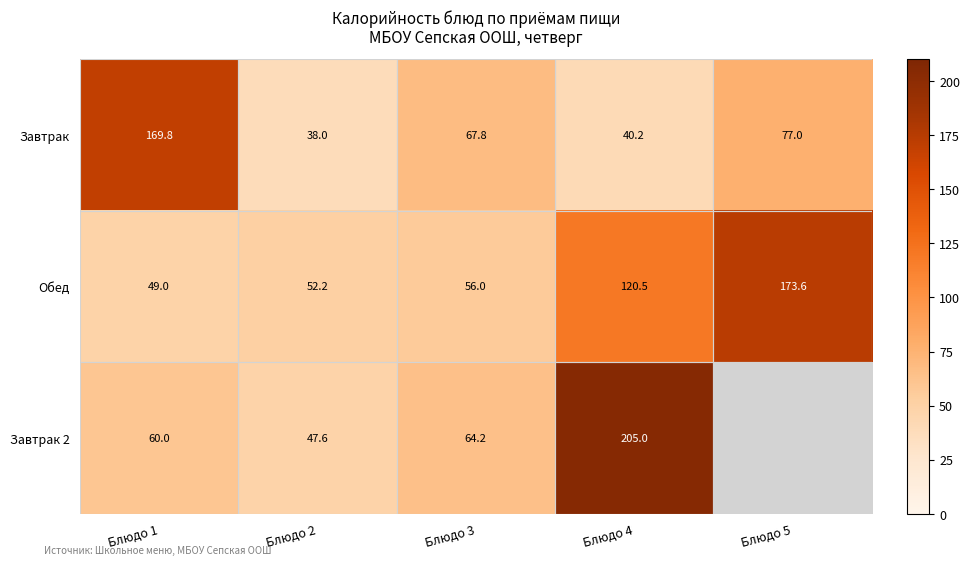

Where is Обед nearest to the value 111?

Блюдо 4